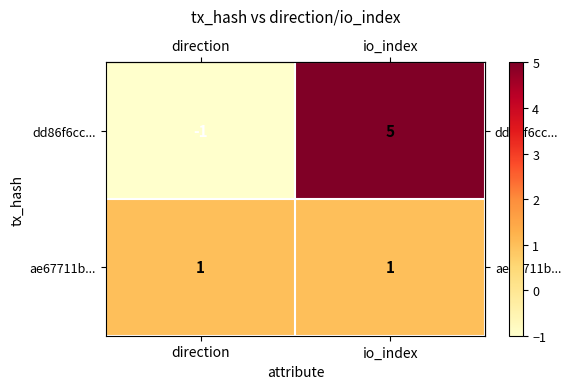

Which label corresponds to the largest value in the chart?

io_index